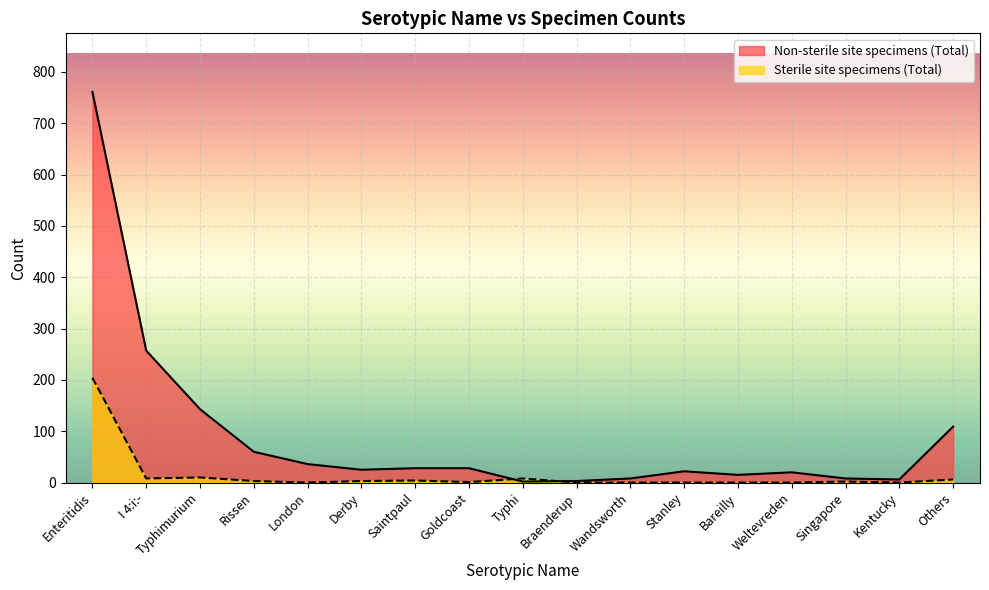

In Sterile site specimens (Total), how many points are higher than both neighbors (excluding endpoints)?

4